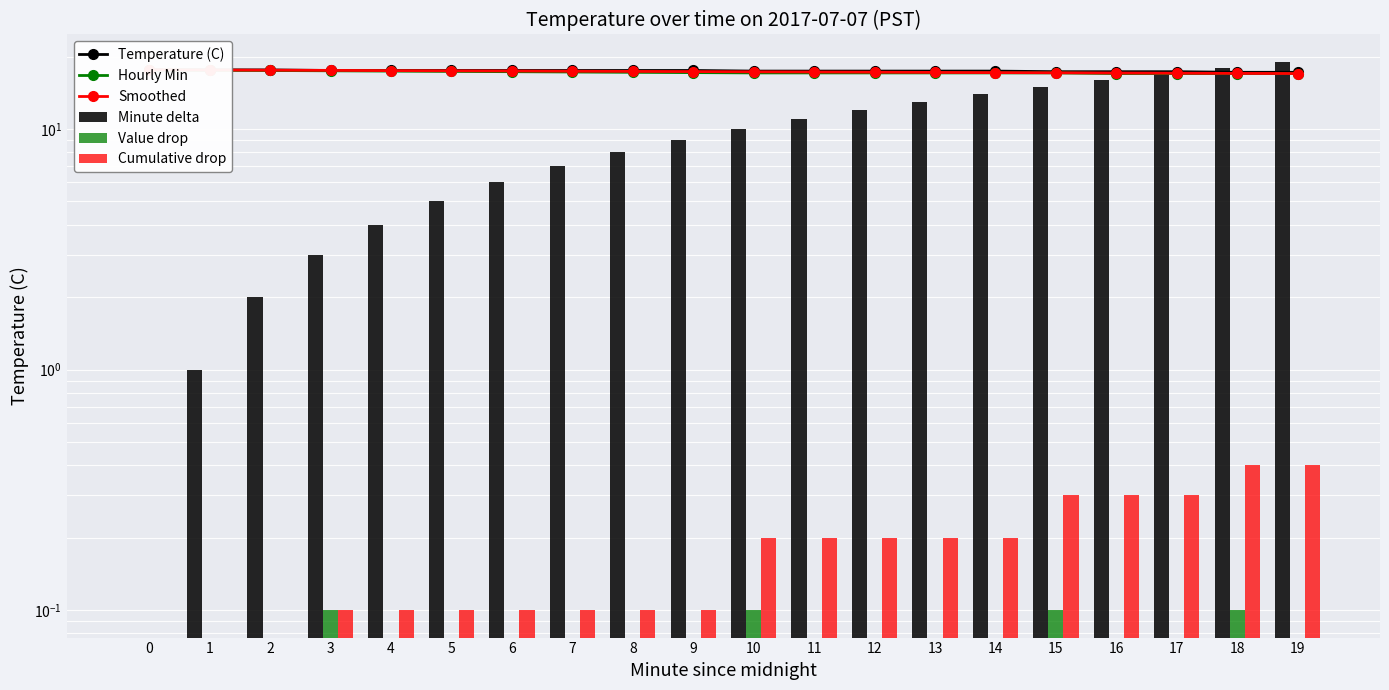

Rank the series by their maximum value, from lowest to highest.

Value drop, Cumulative drop, Temperature (C), Hourly Min, Smoothed, Minute delta